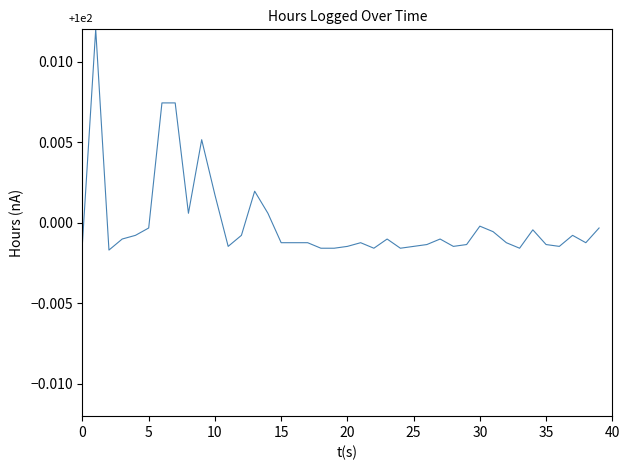

Does the chart display data point markers on the line(s)?

No